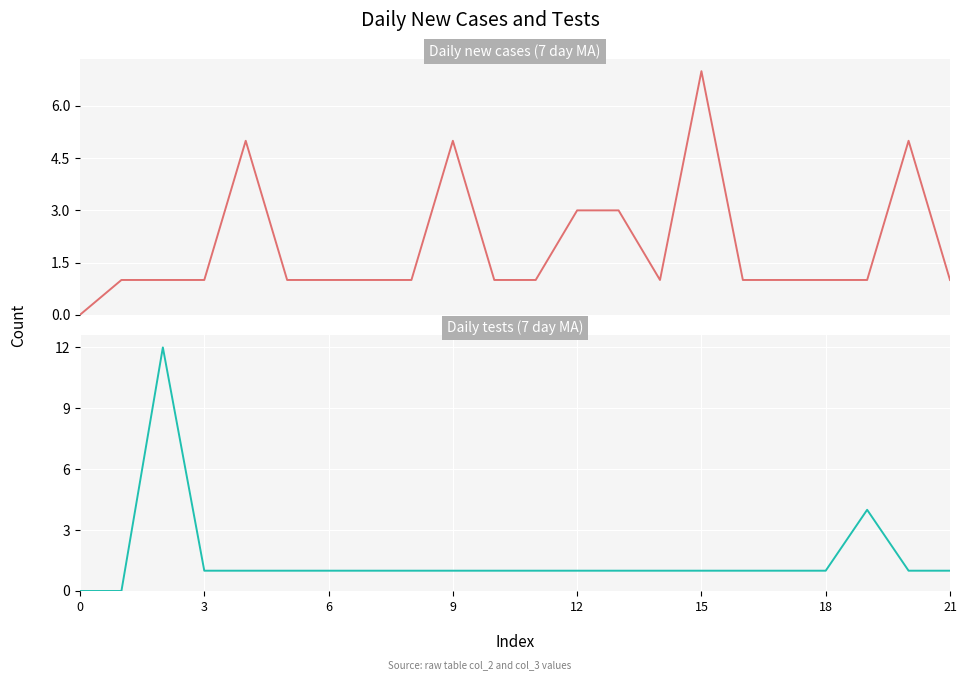

What is the value of the col_2 point at the 11th from the left?

1